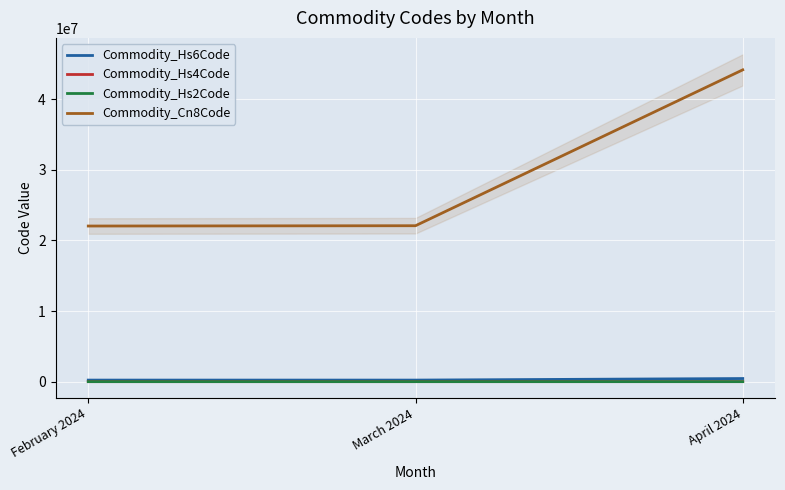

The value of Commodity_Hs6Code at April 2024 is 693678. True or false?

False